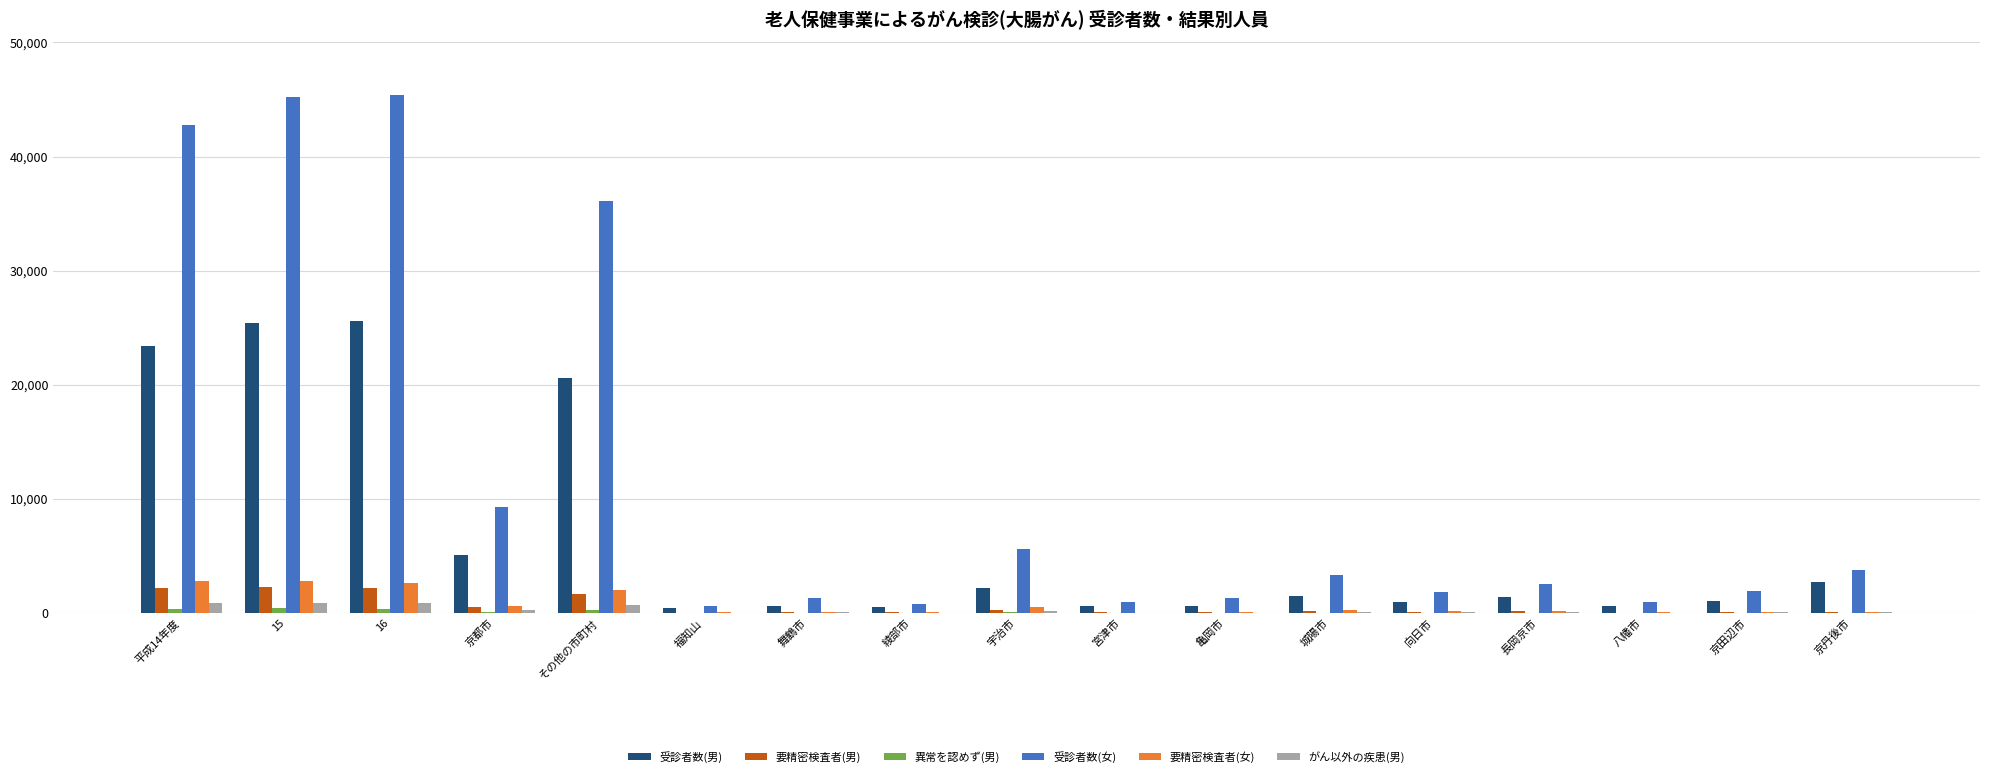

What is the maximum value for 受診者数(男)?

25607